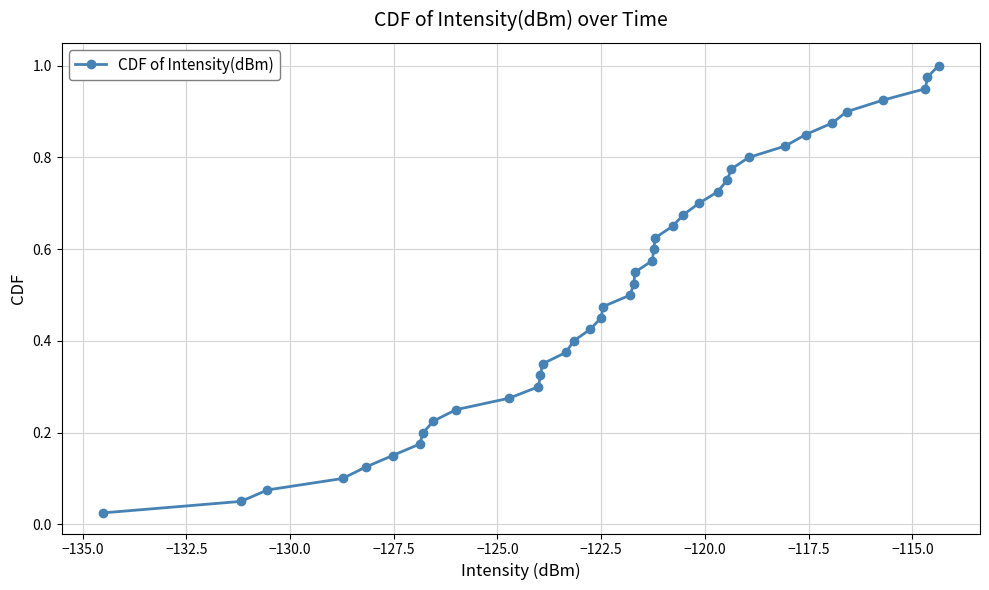

What is the sum of all values?

20.5